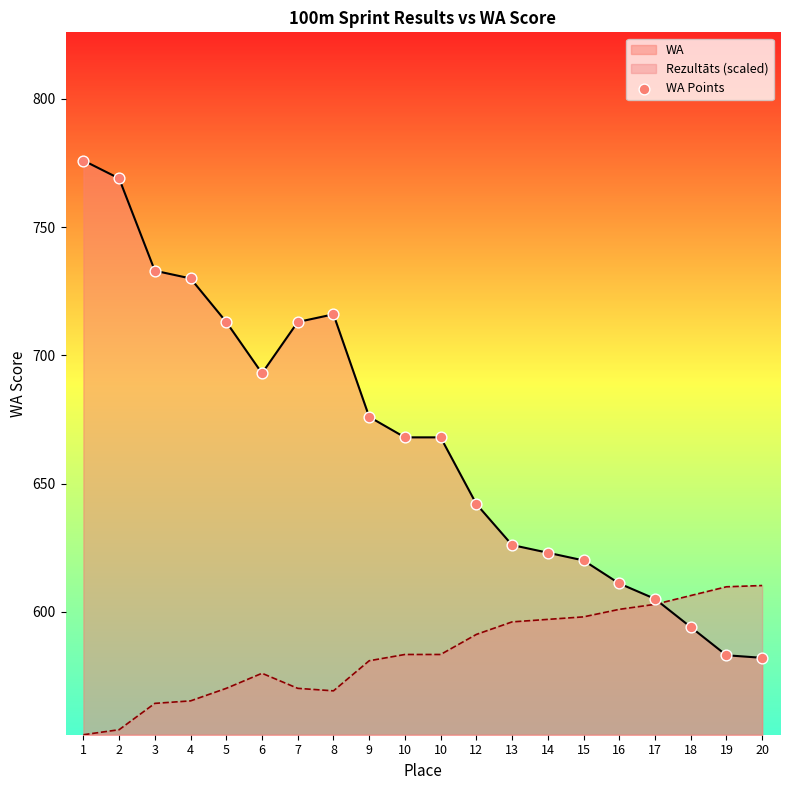

What is the change in value from 3 to 19?

-150